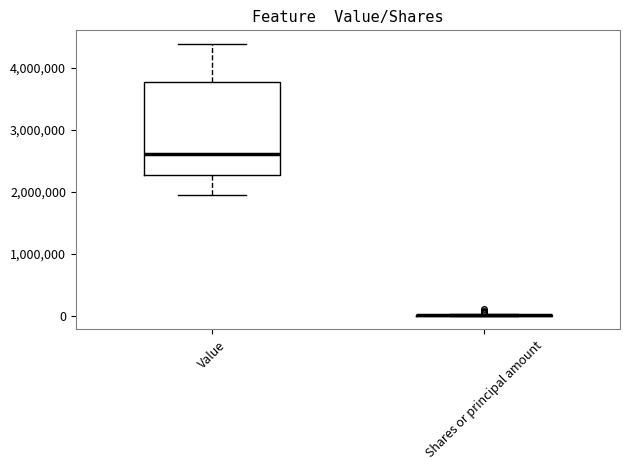

Reading left to right, transcribe this box plot: for each box, give where its median line is, the range the box spans, and where its two whiskers end, as read against the y-axis. The values are not printed on the chart, so give them approximately, as read against the axis.

Value: median 2600000, box 2300000 to 3800000, whiskers 1900000 to 4400000
Shares or principal amount: box collapsed to a line at 0, whiskers 0 to 0